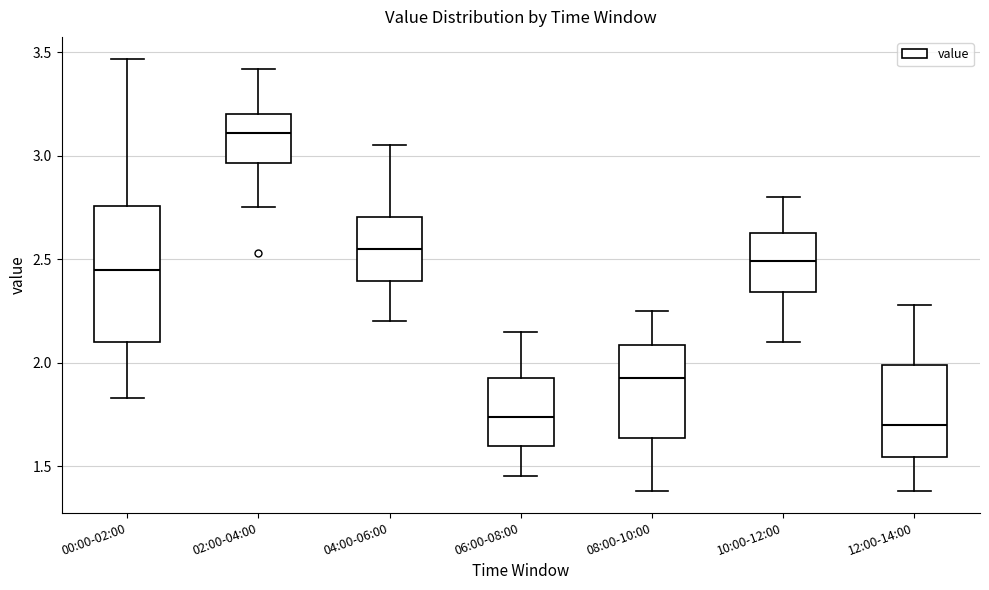

Comparing the boxes themselves (not the whiskers), which one is the tallest?

00:00-02:00